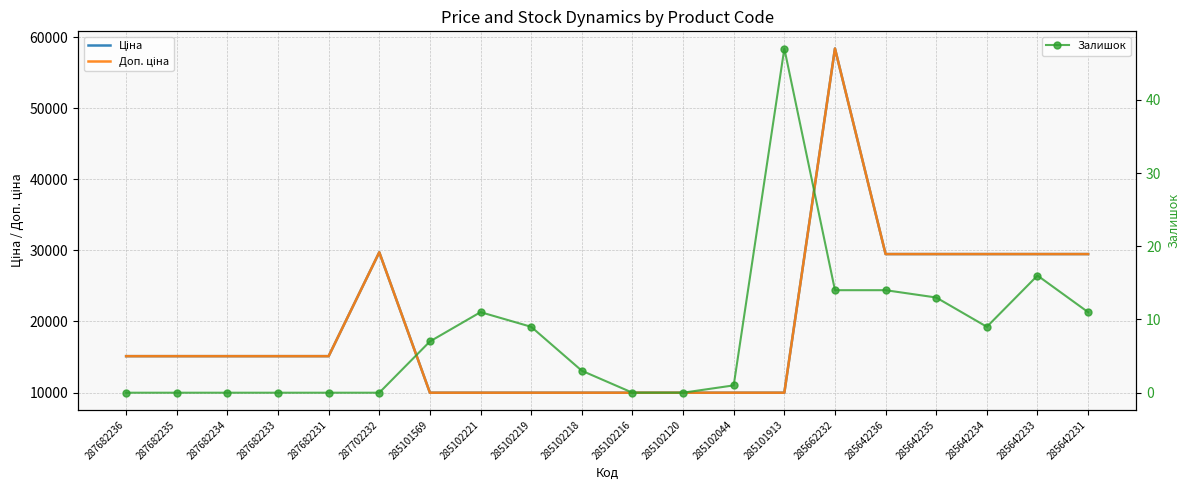

Between 287682231 and 285642233, which series saw the biggest shift?

Ціна